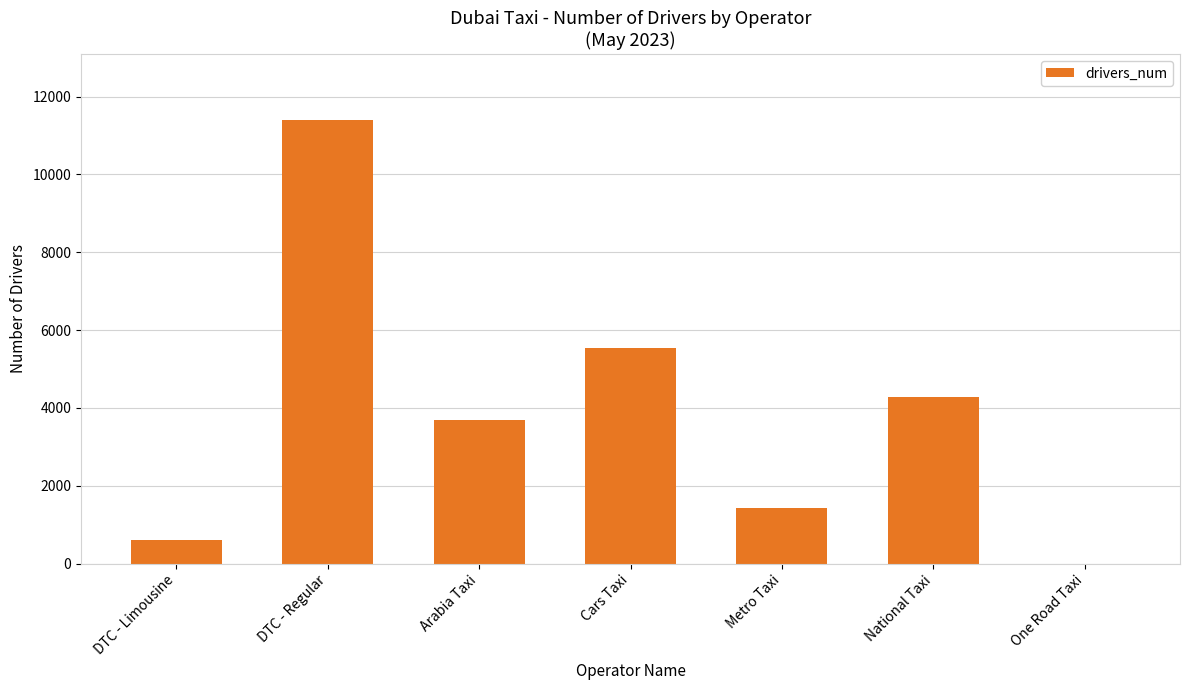

How many positive values are there?

6